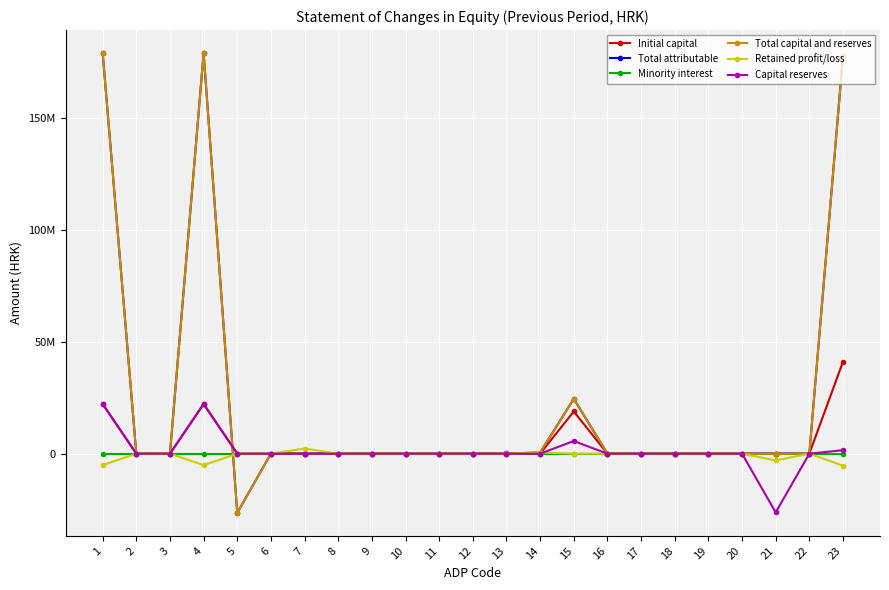

Is this an area chart (filled region under the line)?

No